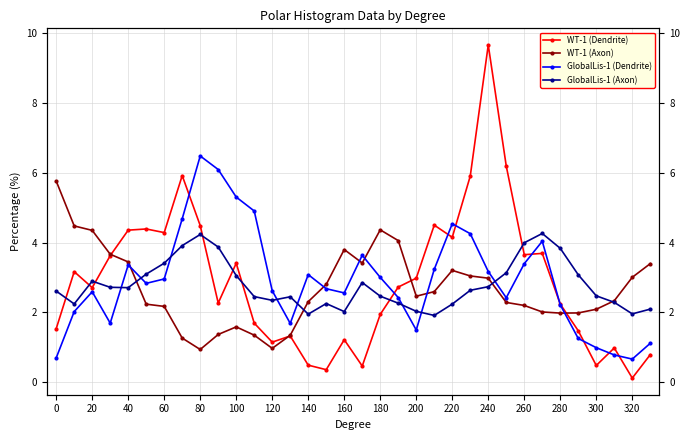

The WT-1 (Dendrite) series shows 1.5 at 140. True or false?

False